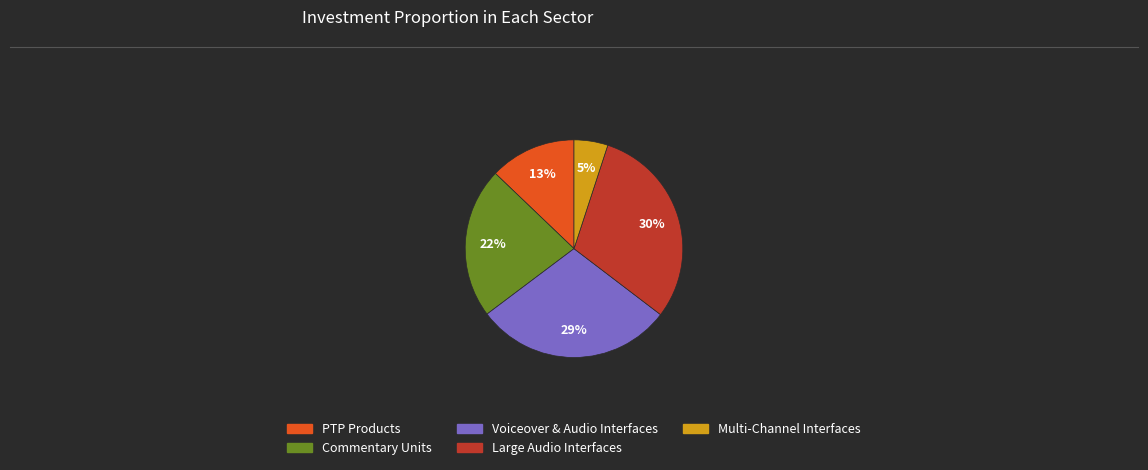

Is there any slice that represents more than half of the pie?

No